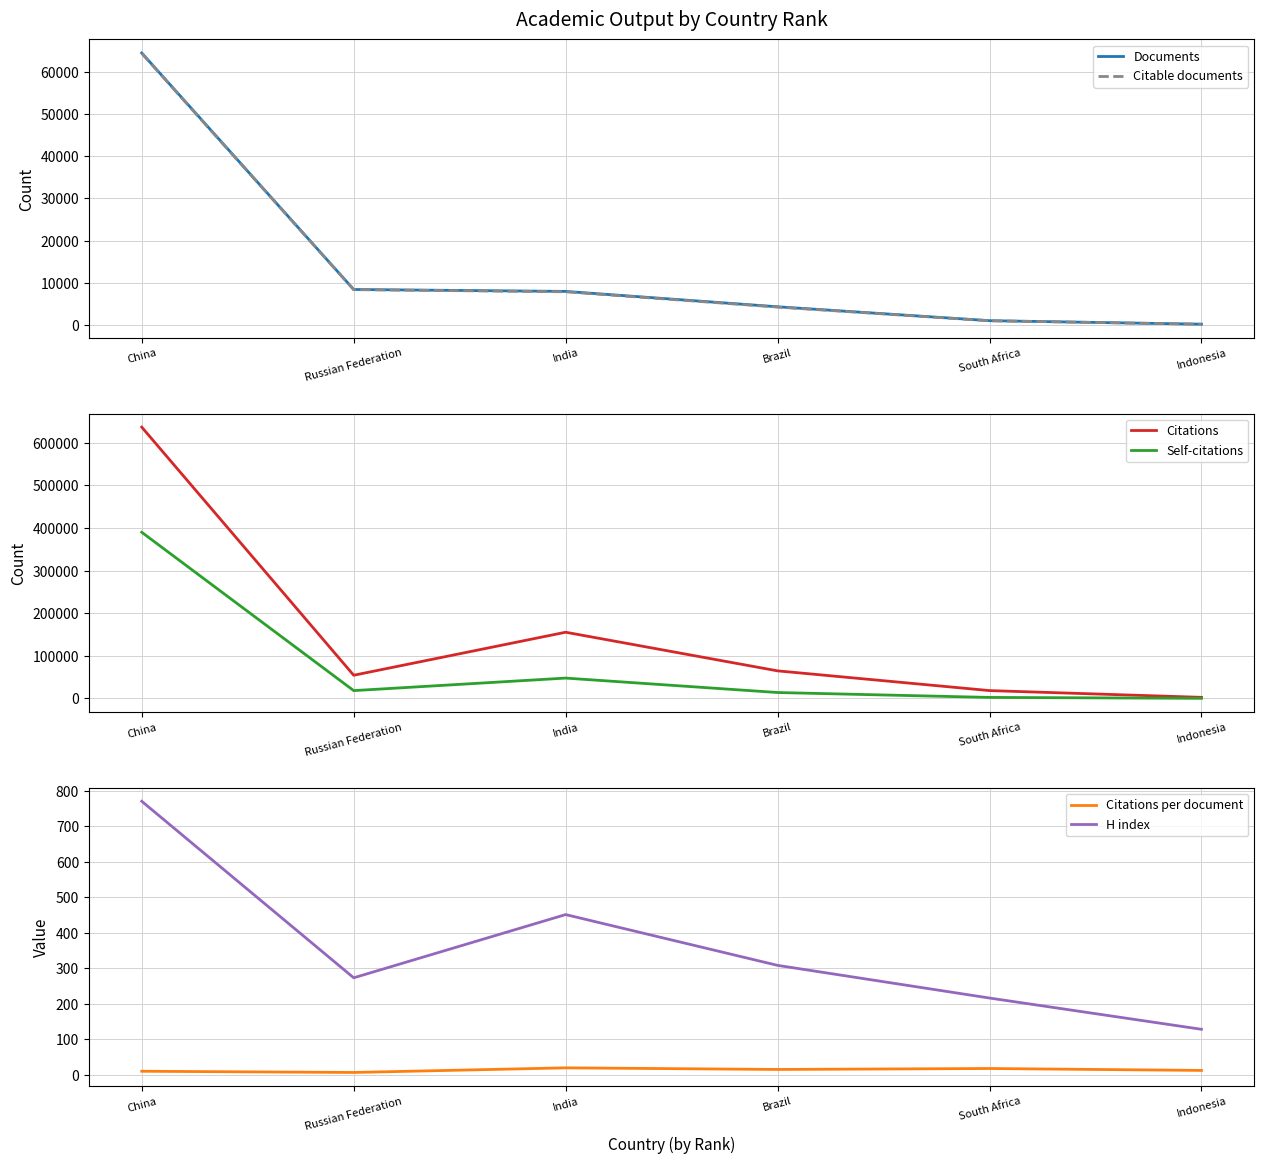

What is the sum of all Citations values?

931884